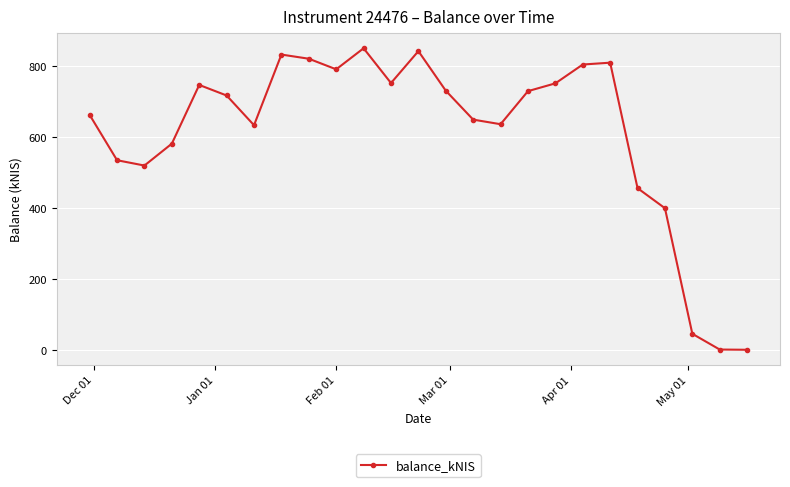

What is the difference between the maximum and minimum values?

849.6